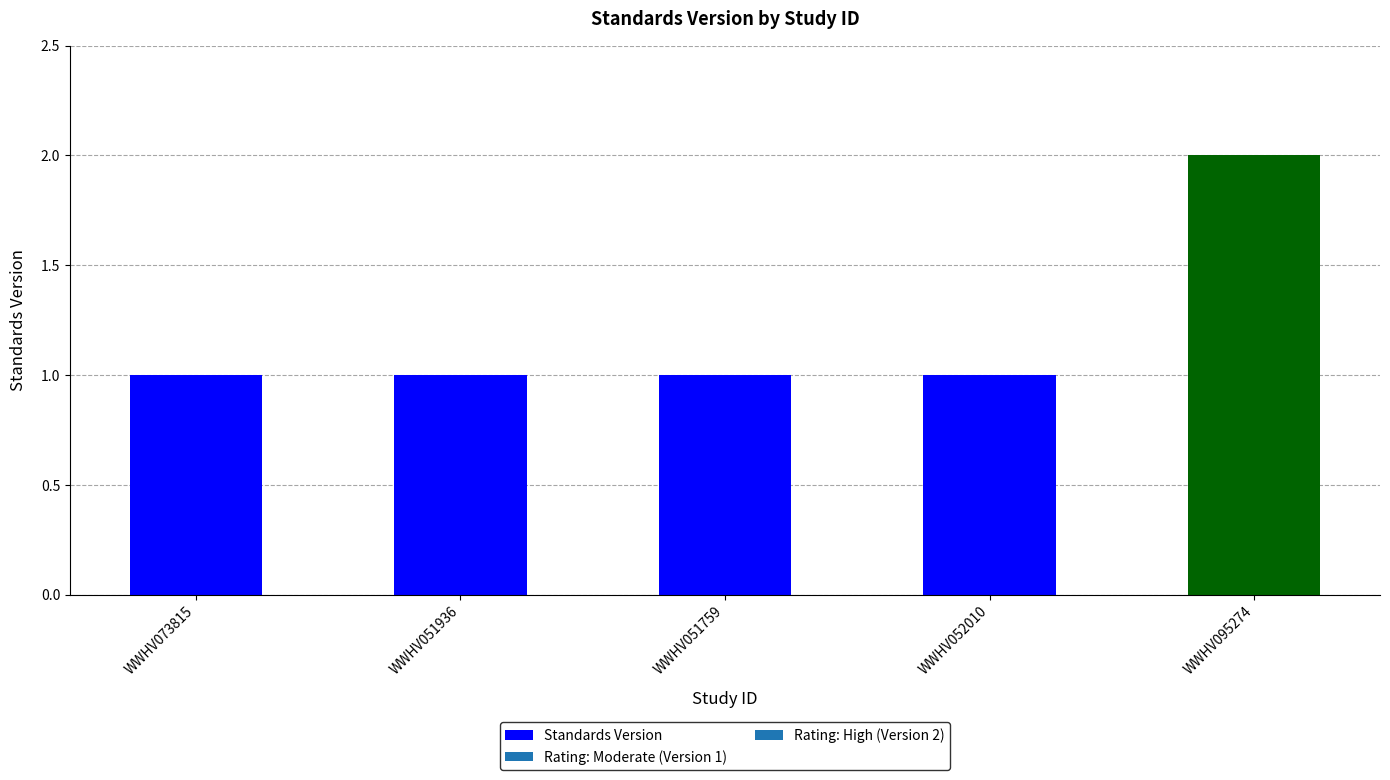

Reading right to left, list all the values displayed in this chart.

2	1	1	1	1